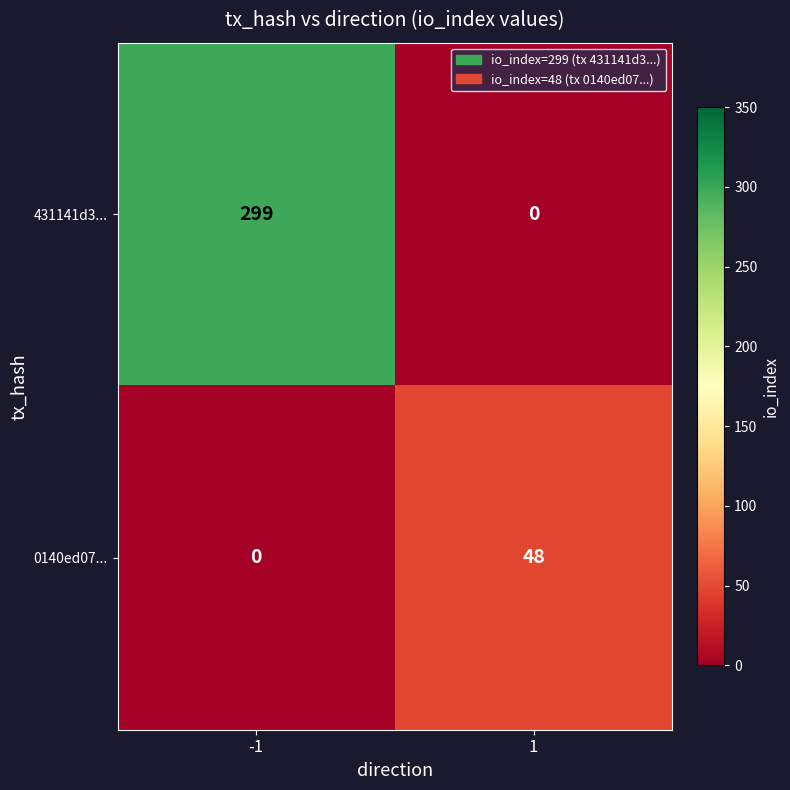

List the series in order of their overall mean, highest first.

431141d3..., 0140ed07...